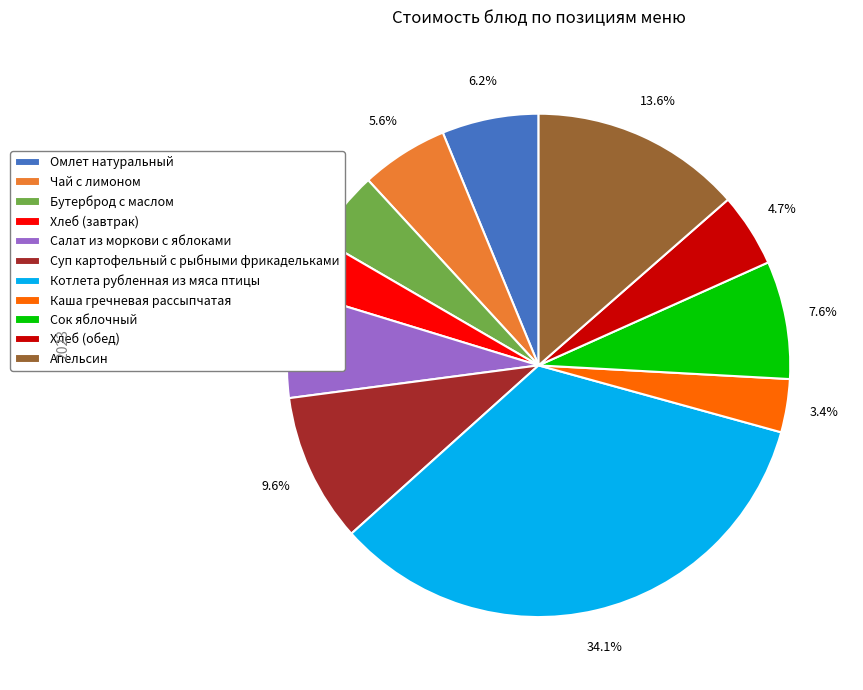

Does Суп картофельный с рыбными фрикадельками account for over 50% of the chart?

No